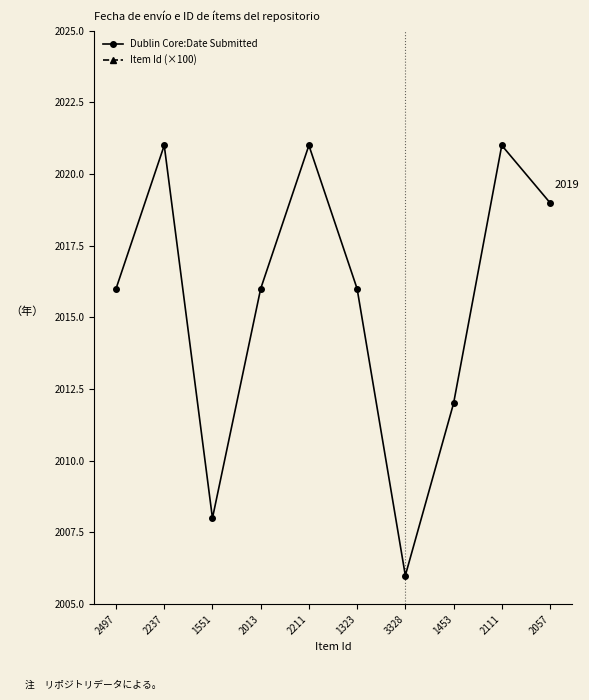

Is it true that Dublin Core:Date Submitted equals 503.9 at 2211?

False